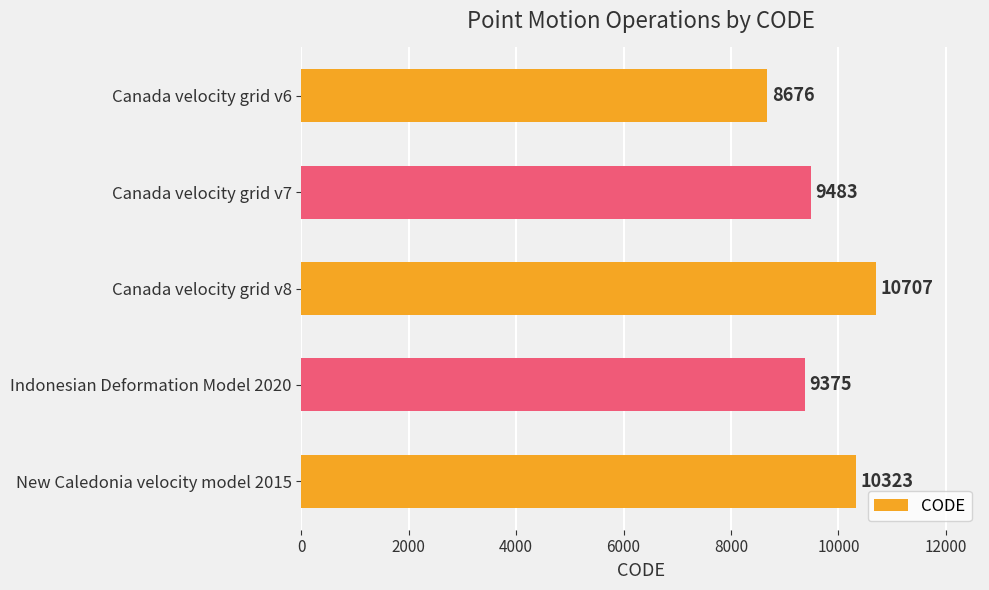

List the labels in order of value, smallest first.

Canada velocity grid v6, Indonesian Deformation Model 2020, Canada velocity grid v7, New Caledonia velocity model 2015, Canada velocity grid v8